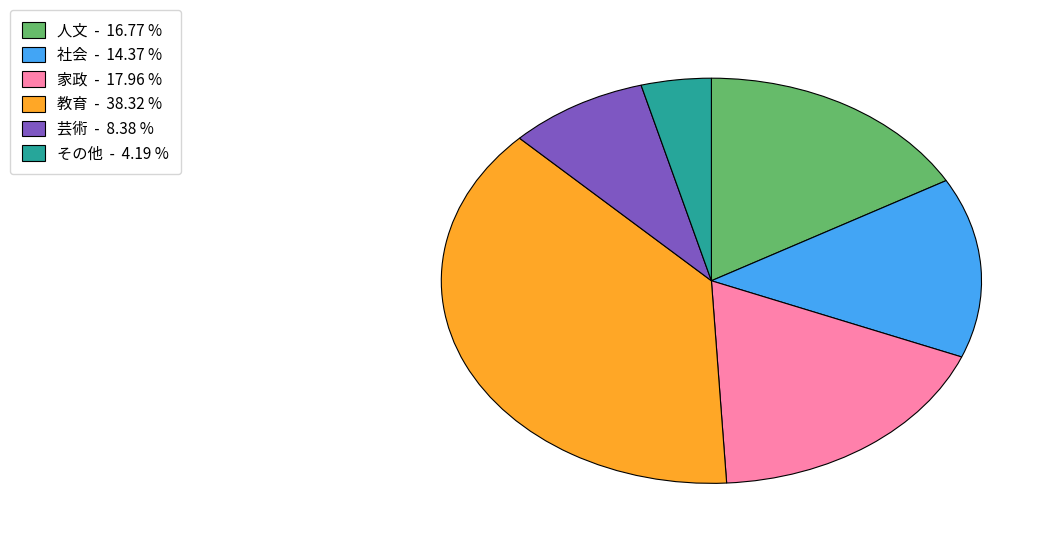

Is it true that その他 is 18% of the pie?

False